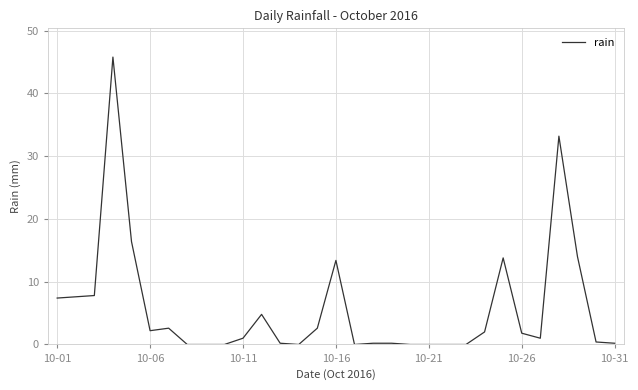

What is the maximum value shown in the chart?

45.8